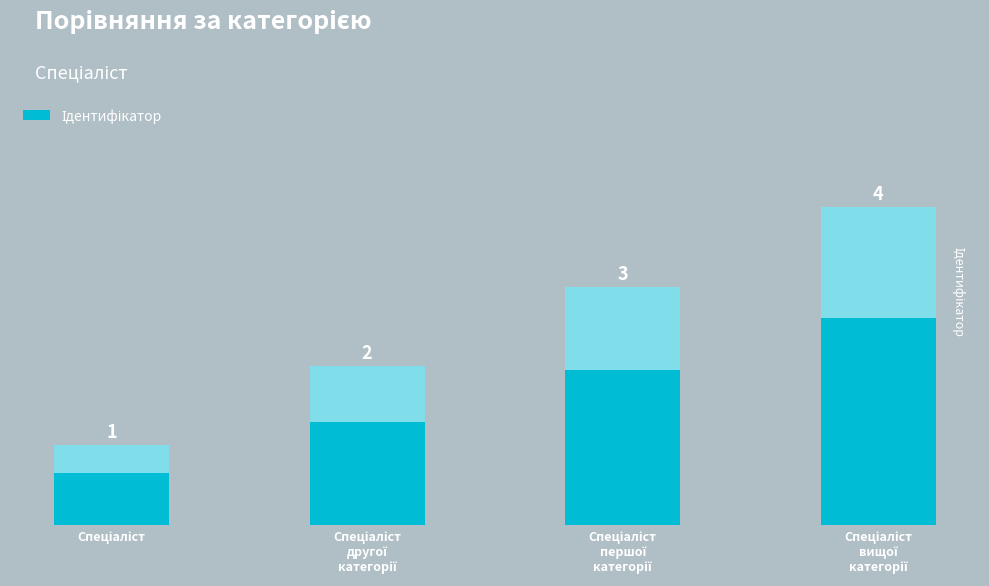

True or false: the data shows 2 at Спеціаліст
другої
категорії.

True